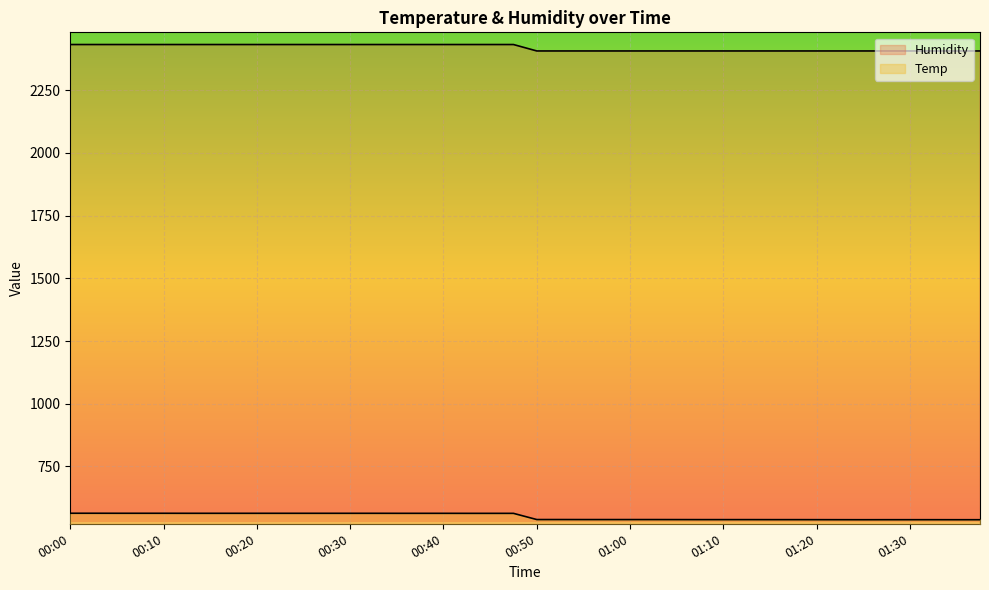

What is the difference between the maximum and minimum values in the Temp series?

25.8